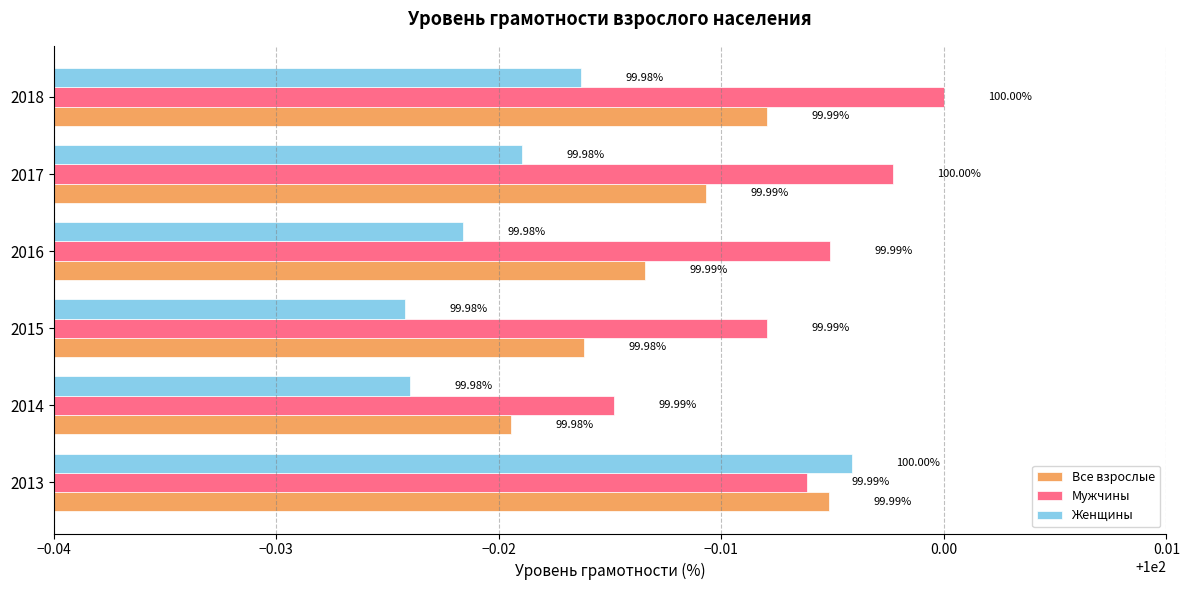

What is the total value across all series at 2014?

299.9